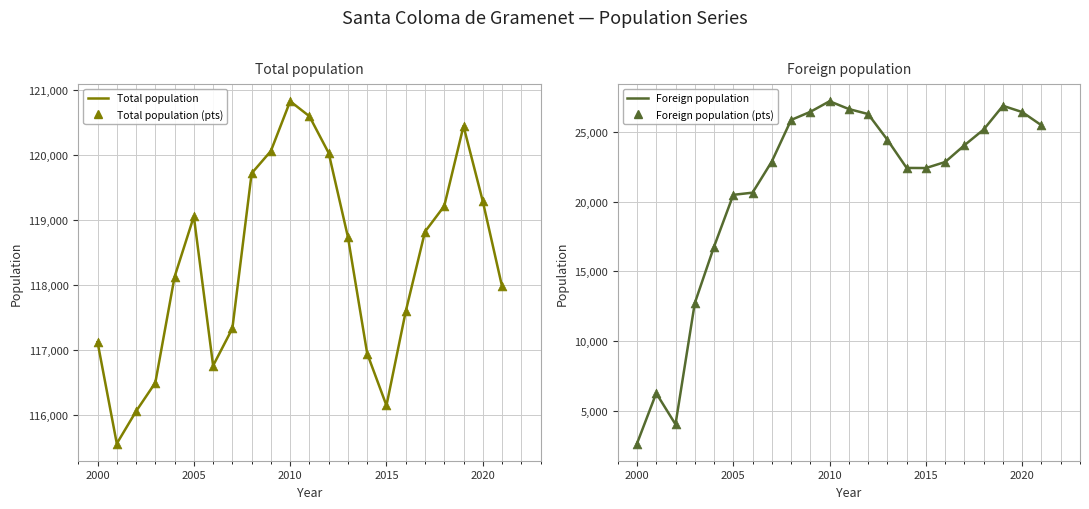

At how many categories does at least one series exceed 10527?

22